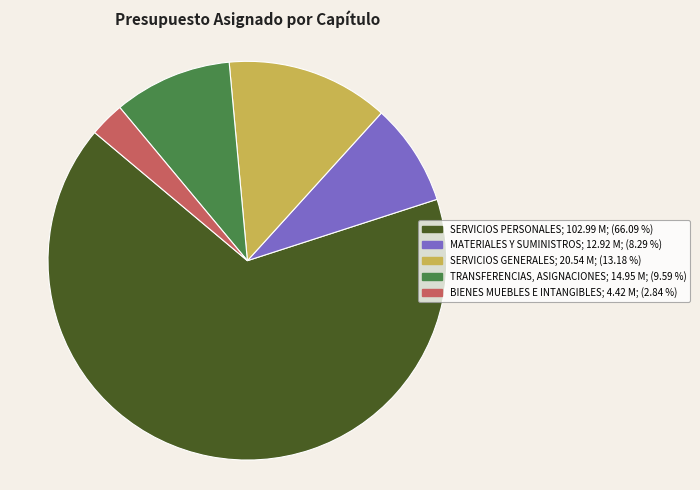

Is there any slice that represents more than half of the pie?

Yes